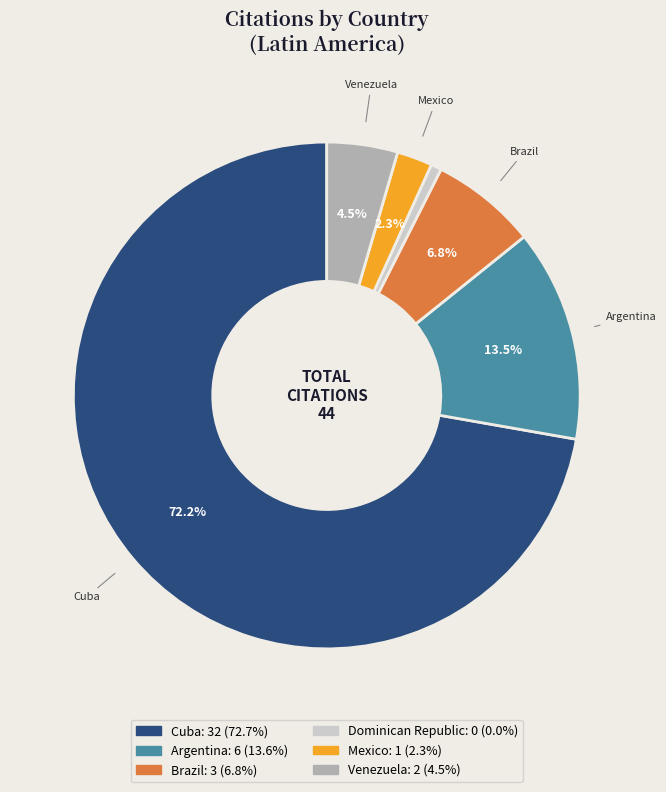

What portion of the pie excludes Argentina?

86.5%